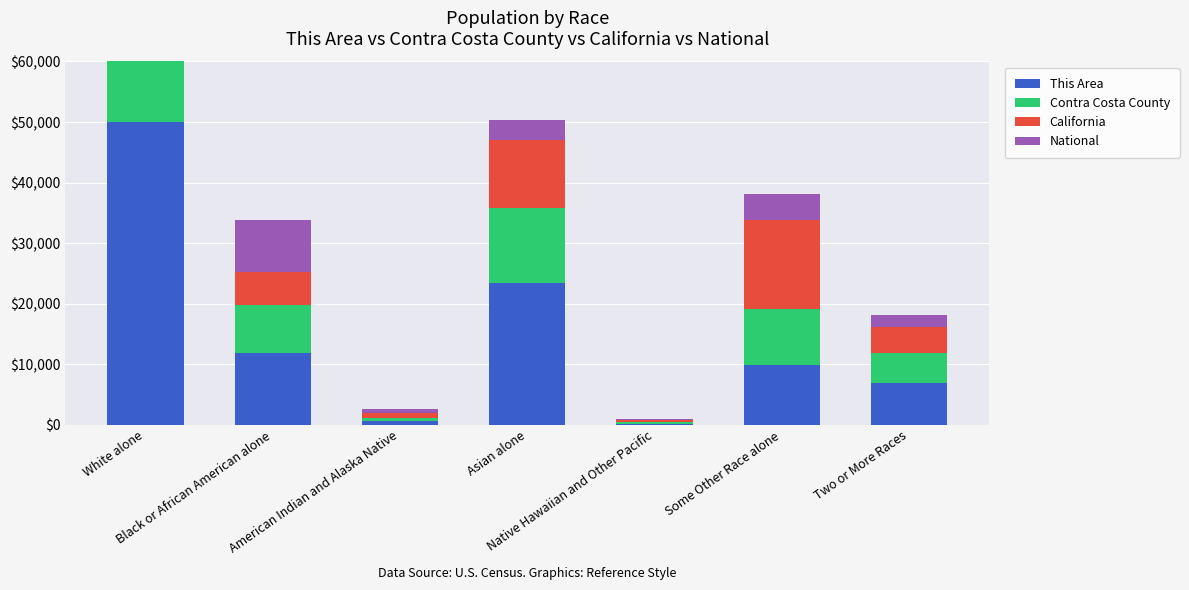

At which category is the sum across all series the highest?

White alone